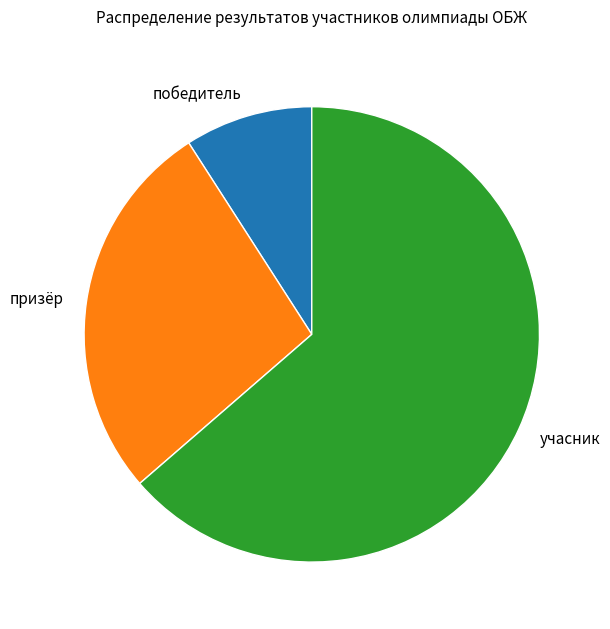

How many slices are in this pie chart?

3